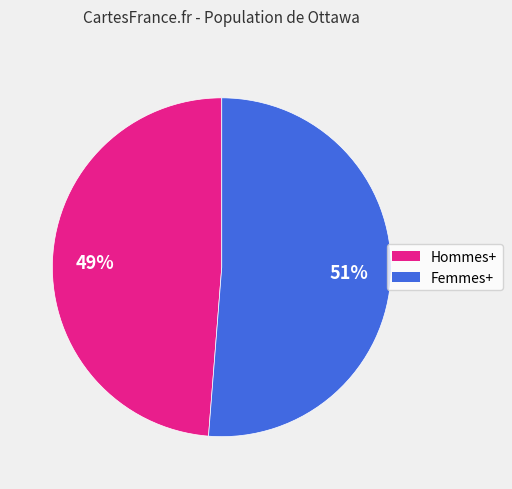

To the nearest percent, what is the average slice percentage?

50%